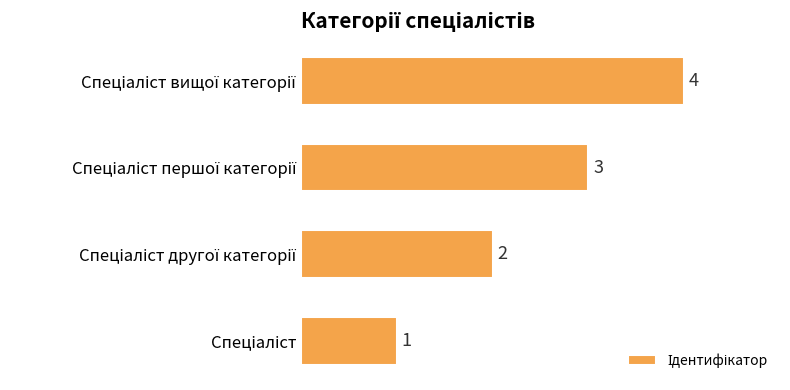

What is the greatest value displayed?

4